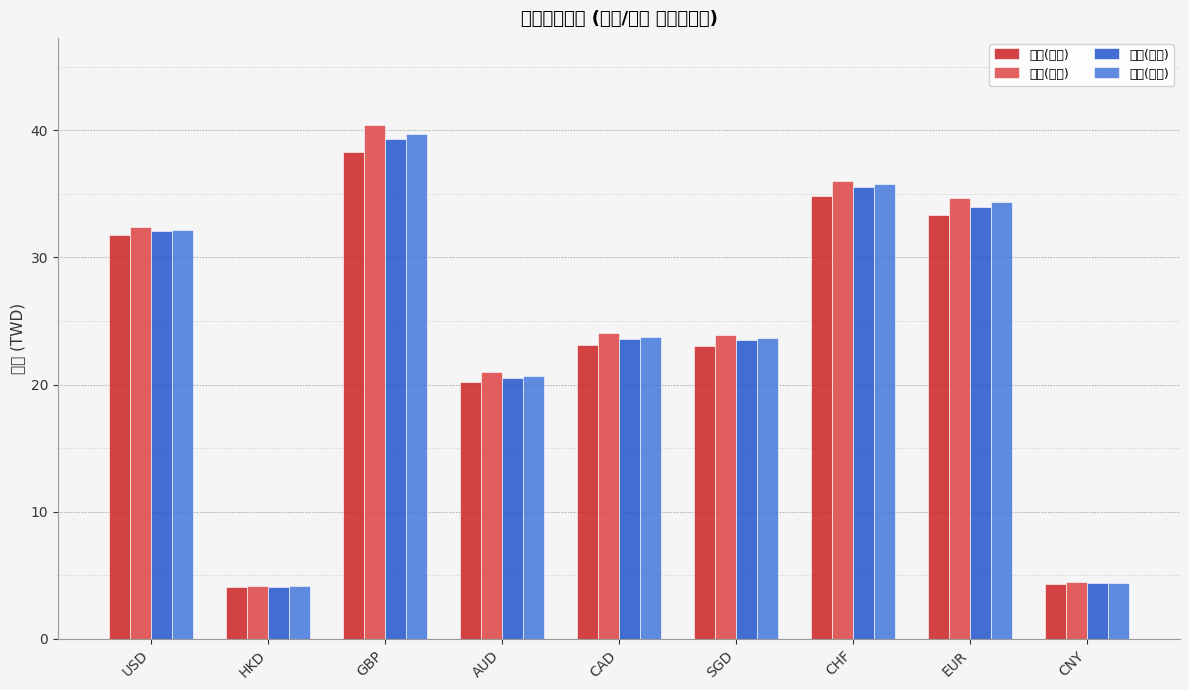

What is the label of the 2nd bar from the left?

HKD